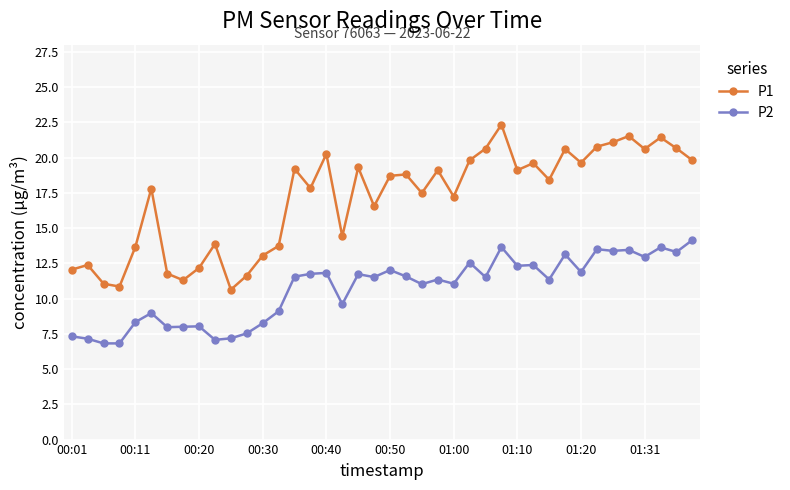

True or false: P2 and P1 cross at least once.

False